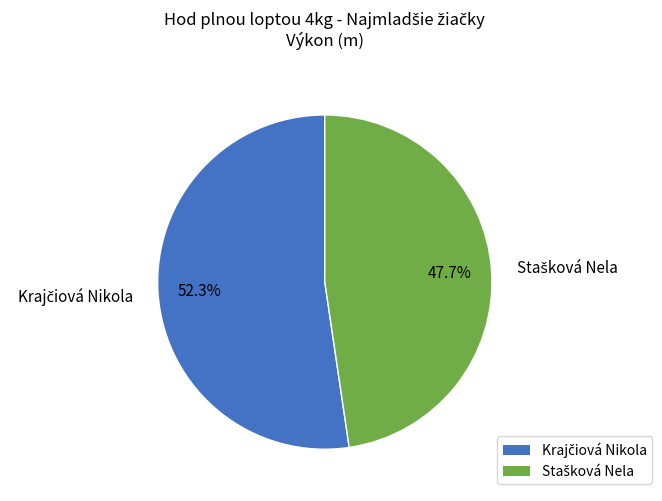

Does any single category account for the majority?

Yes